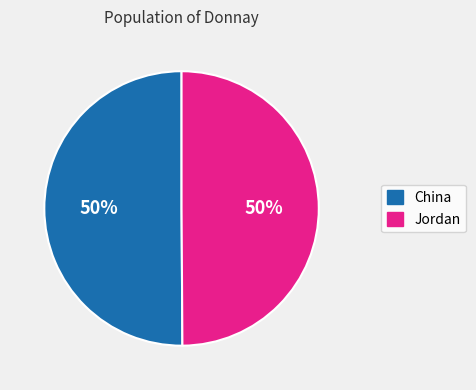

True or false: China accounts for 50% of the total.

True